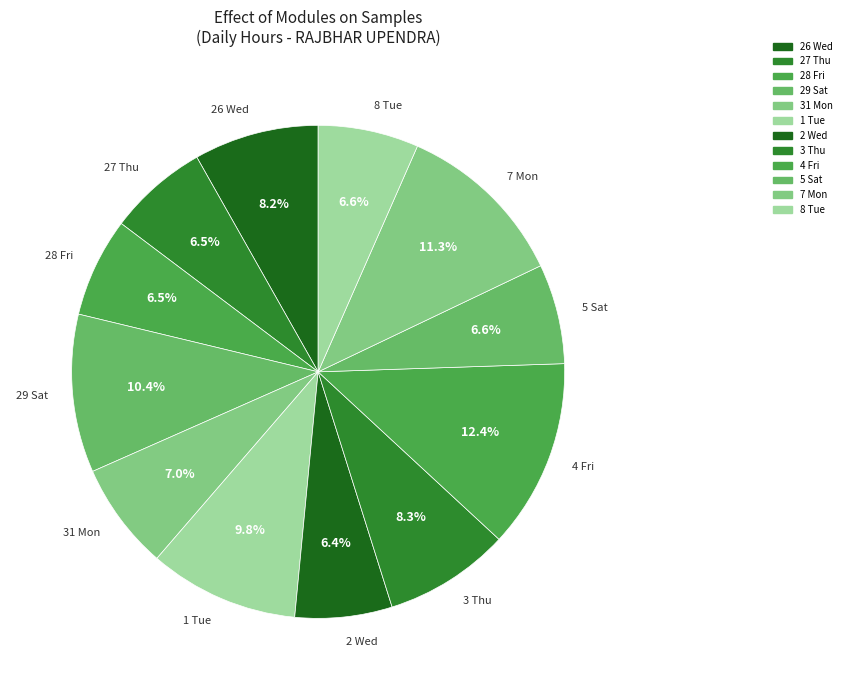

Does 5 Sat represent more than half of the total?

No